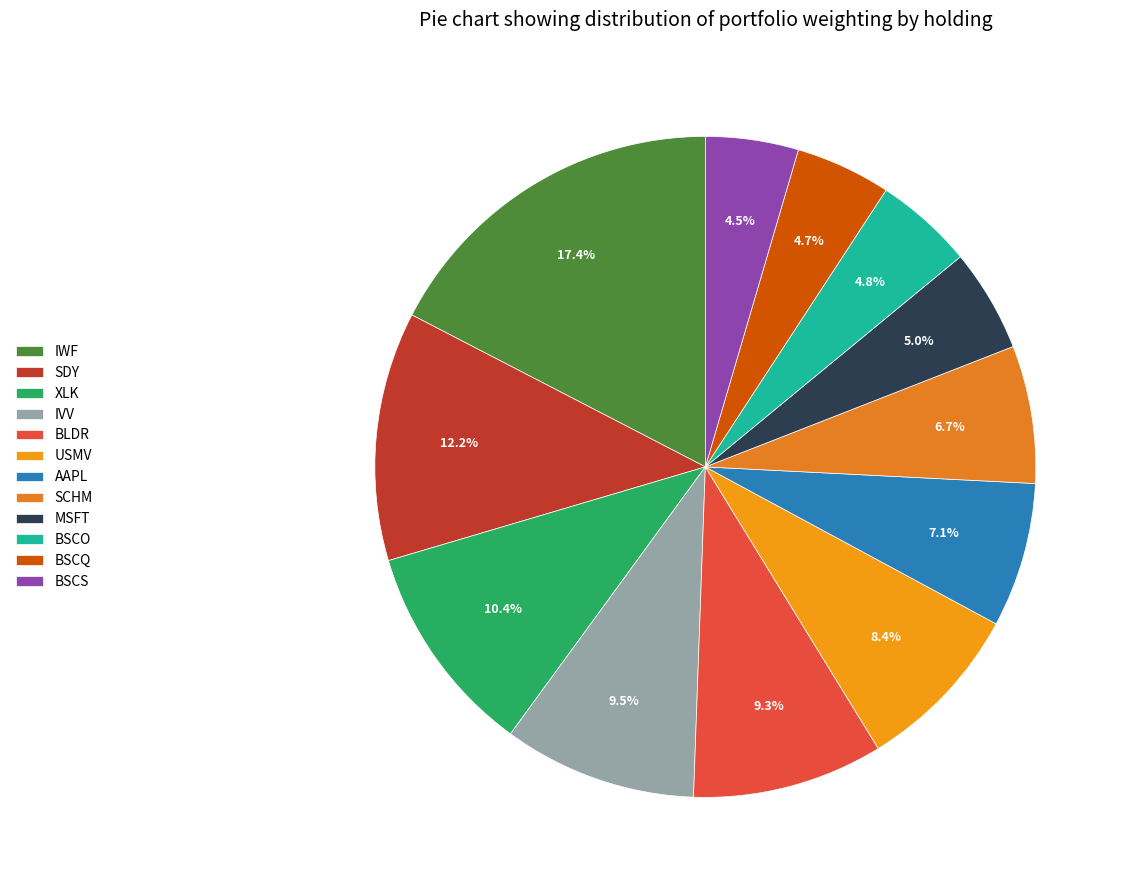

Is it true that IVV is 20% of the pie?

False